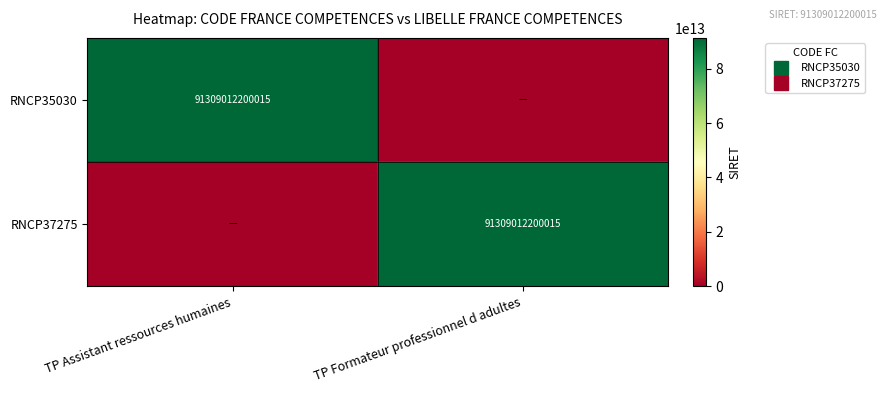

At TP Formateur professionnel d adultes, list the series in order from largest to smallest.

RNCP37275, RNCP35030